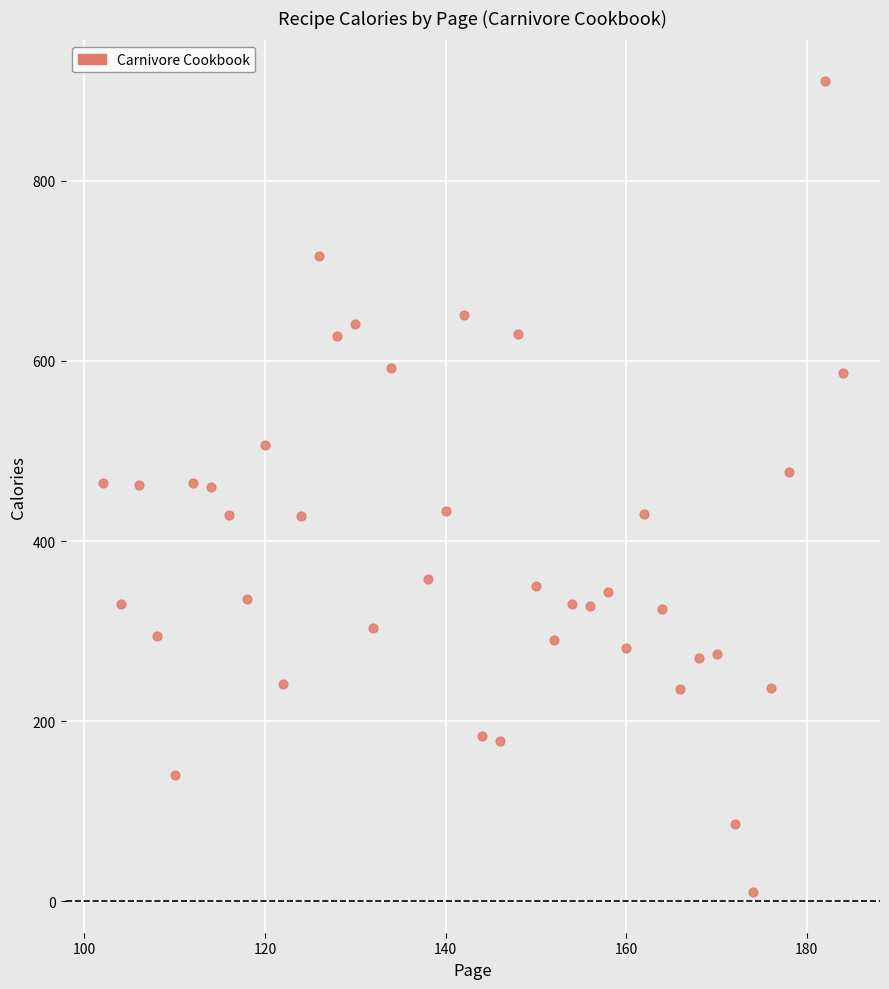

What is the range of X values (max minus min)?

82